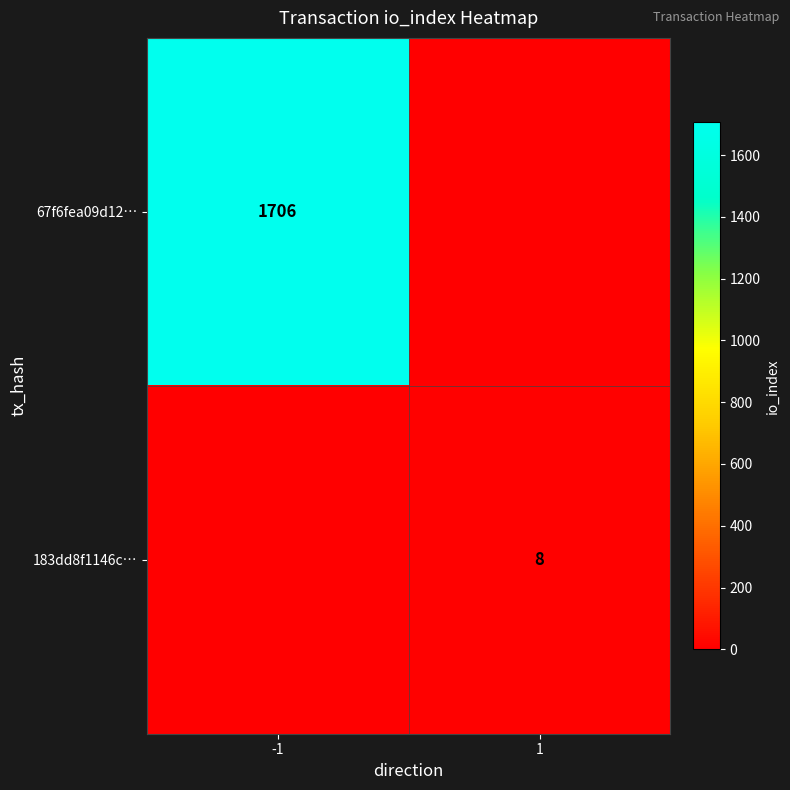

The 67f6fea09d12… series shows 1706 at -1. True or false?

True